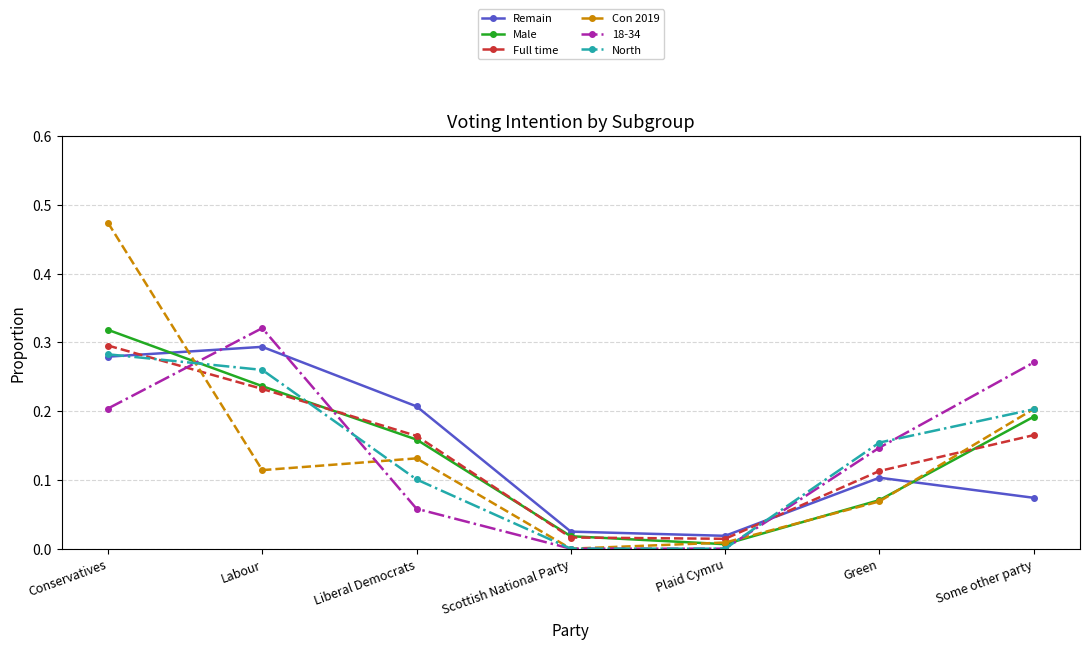

Which category has the highest value in the Con 2019 series?

Conservatives